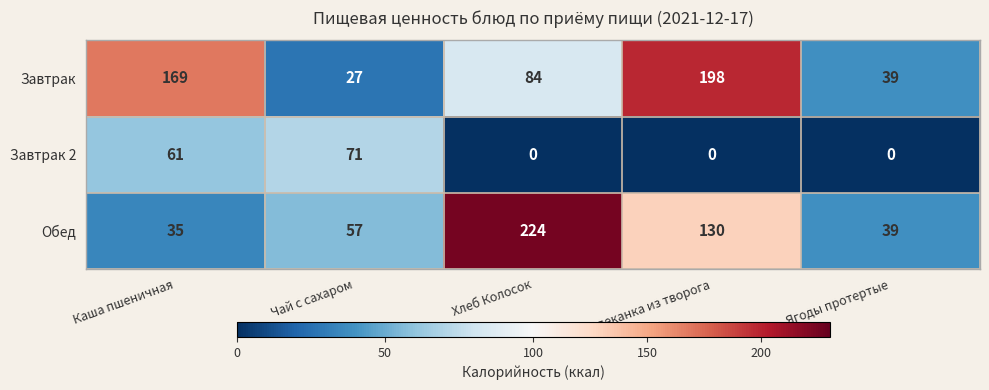

Count the Завтрак 2 values in the range 0 to 61.

4